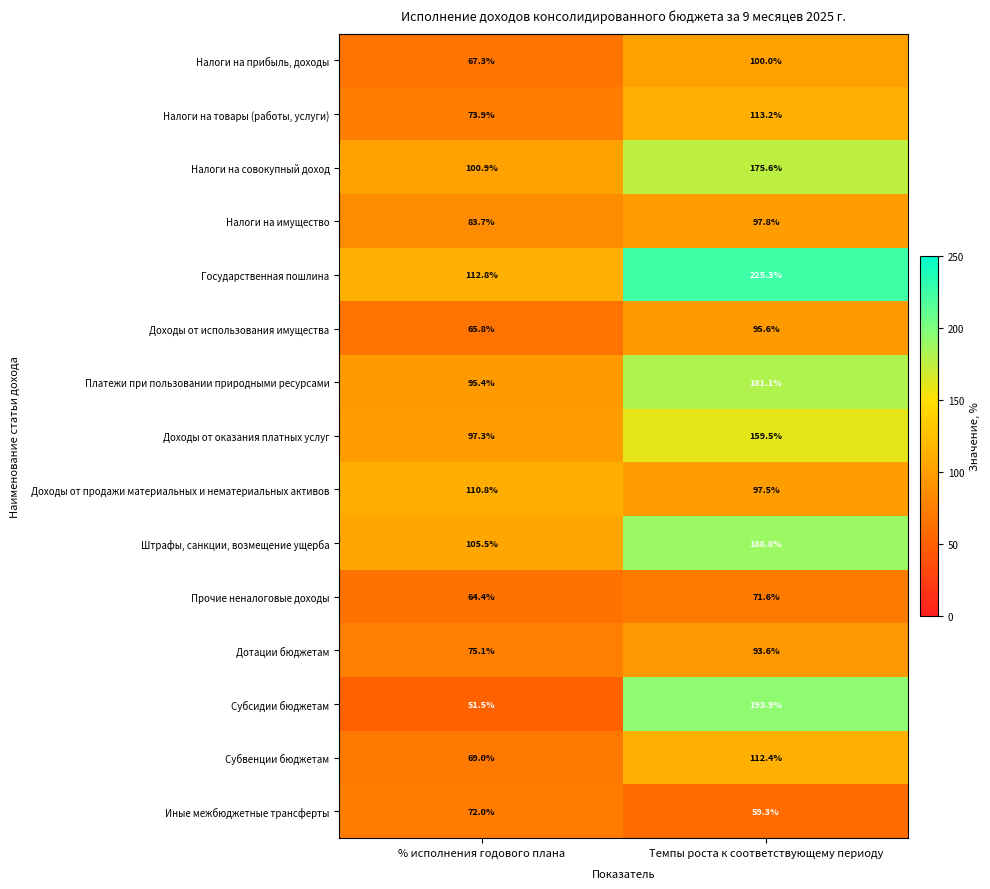

What is the minimum value shown in the chart?

51.5